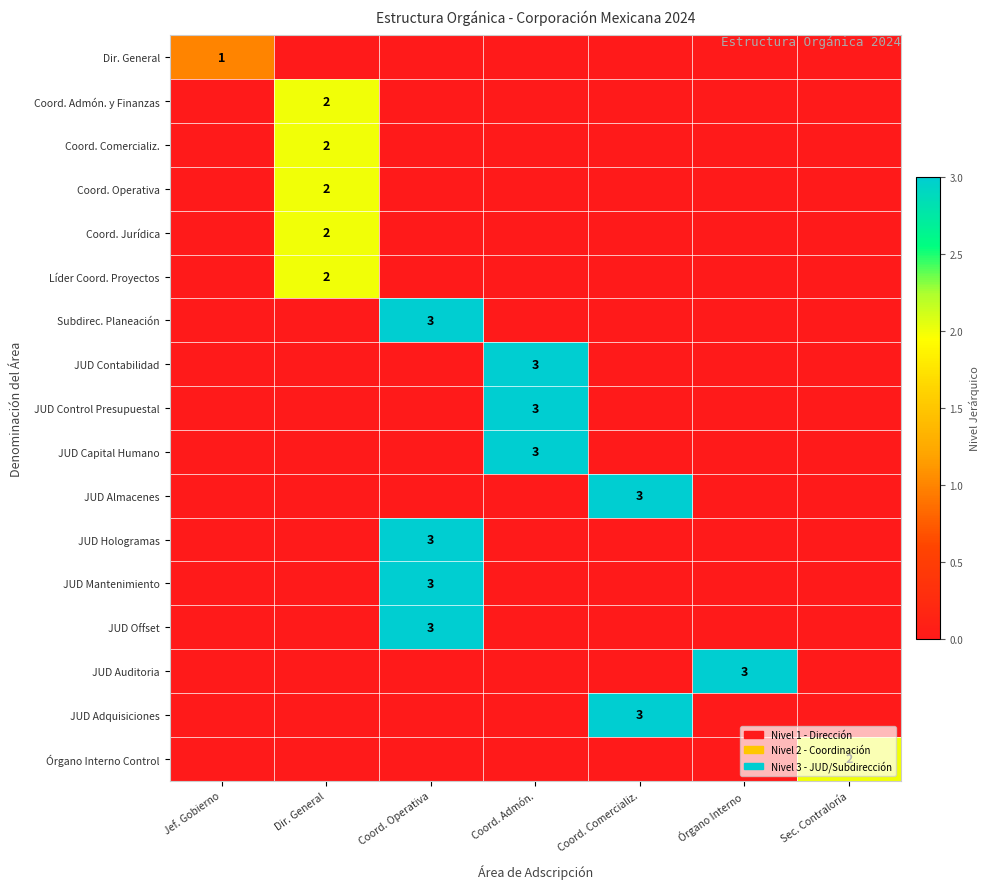

The value of JUD Adquisiciones at Coord. Comercializ. is 3. True or false?

True